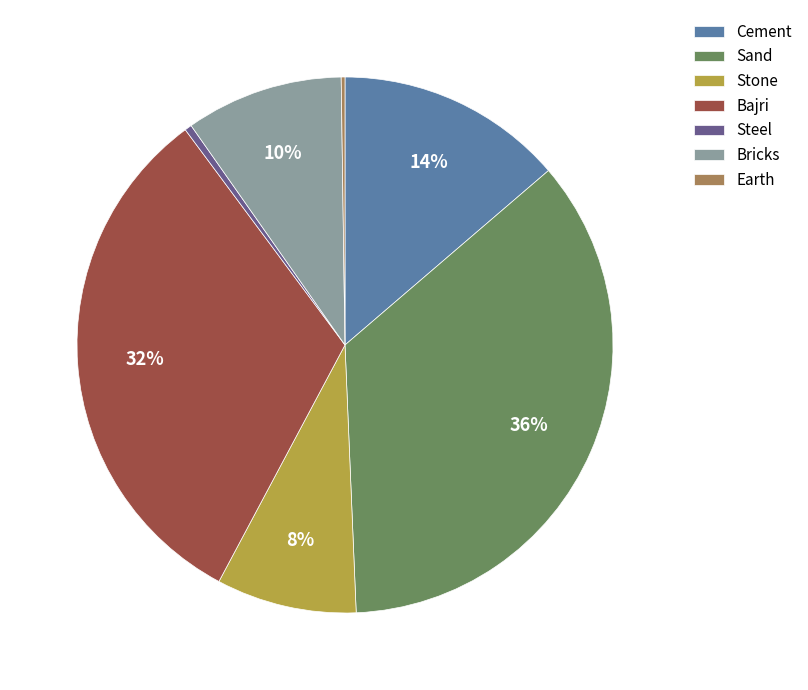

Is it true that Cement is 28% of the pie?

False